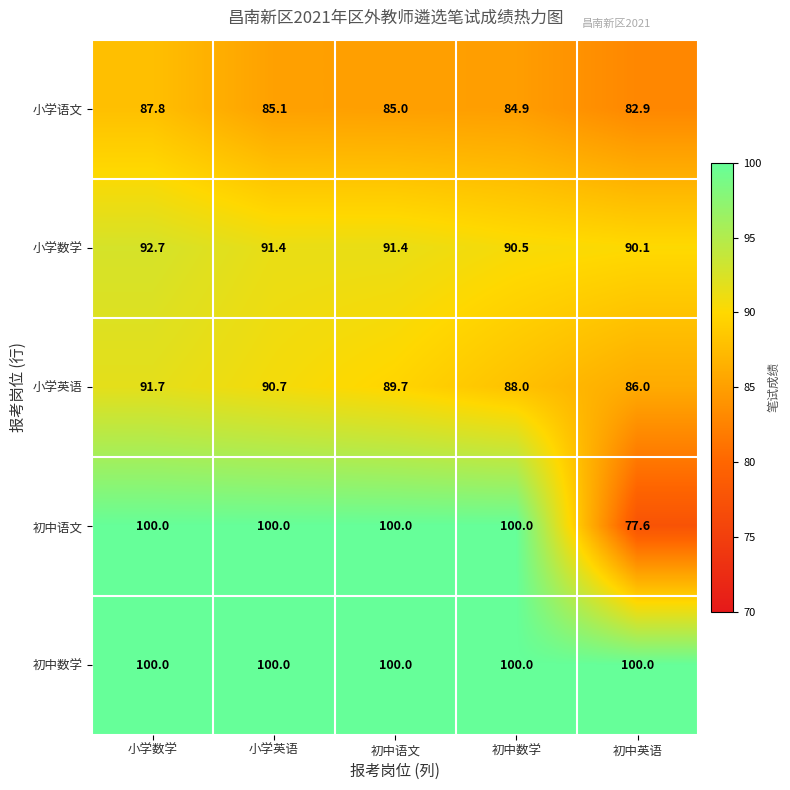

What is the greatest value displayed?

100.0